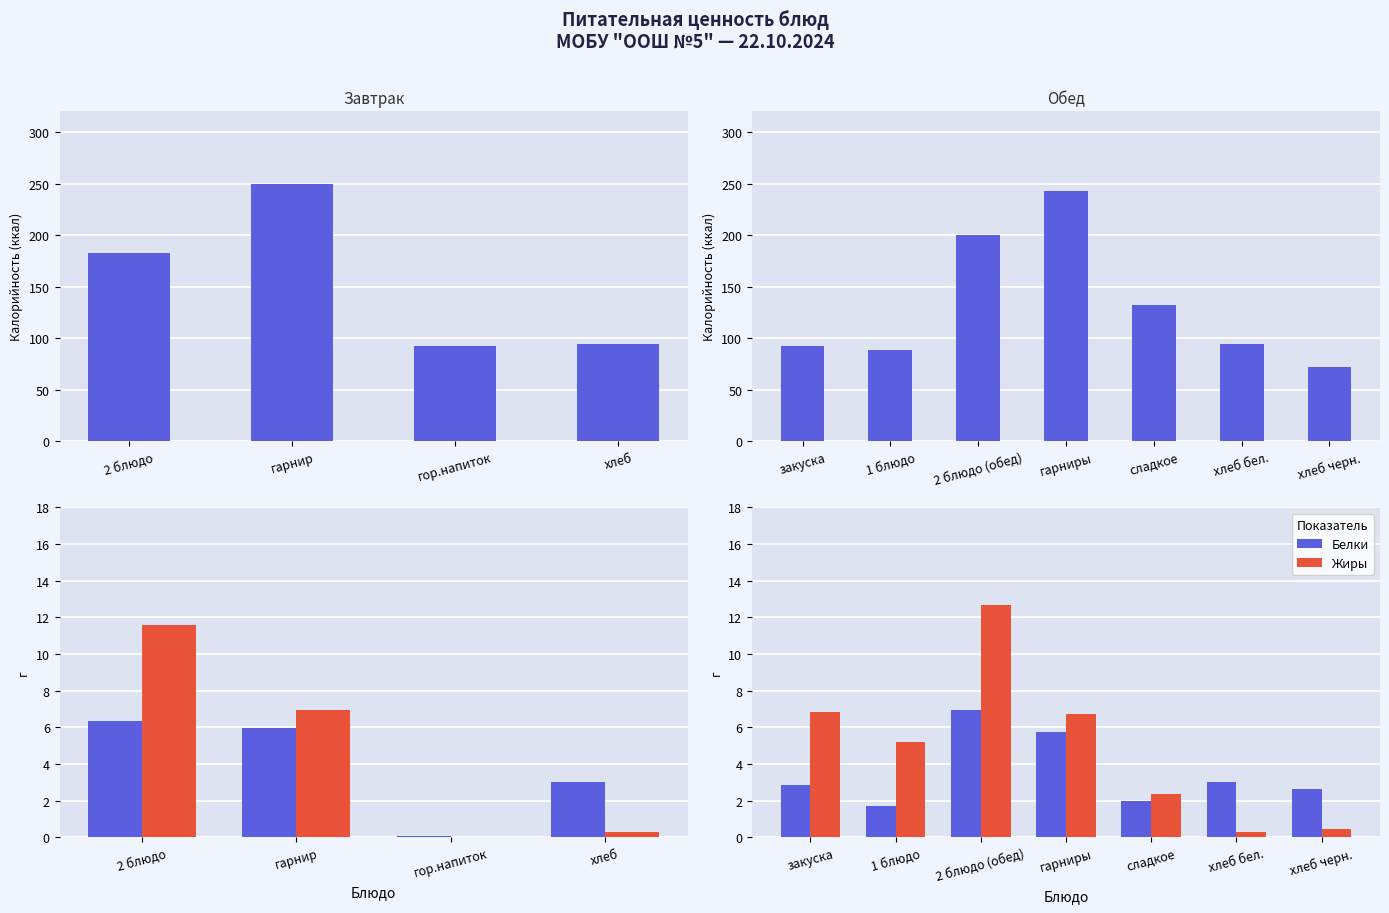

Is it true that Калорийность equals 376.8 at гарниры?

False